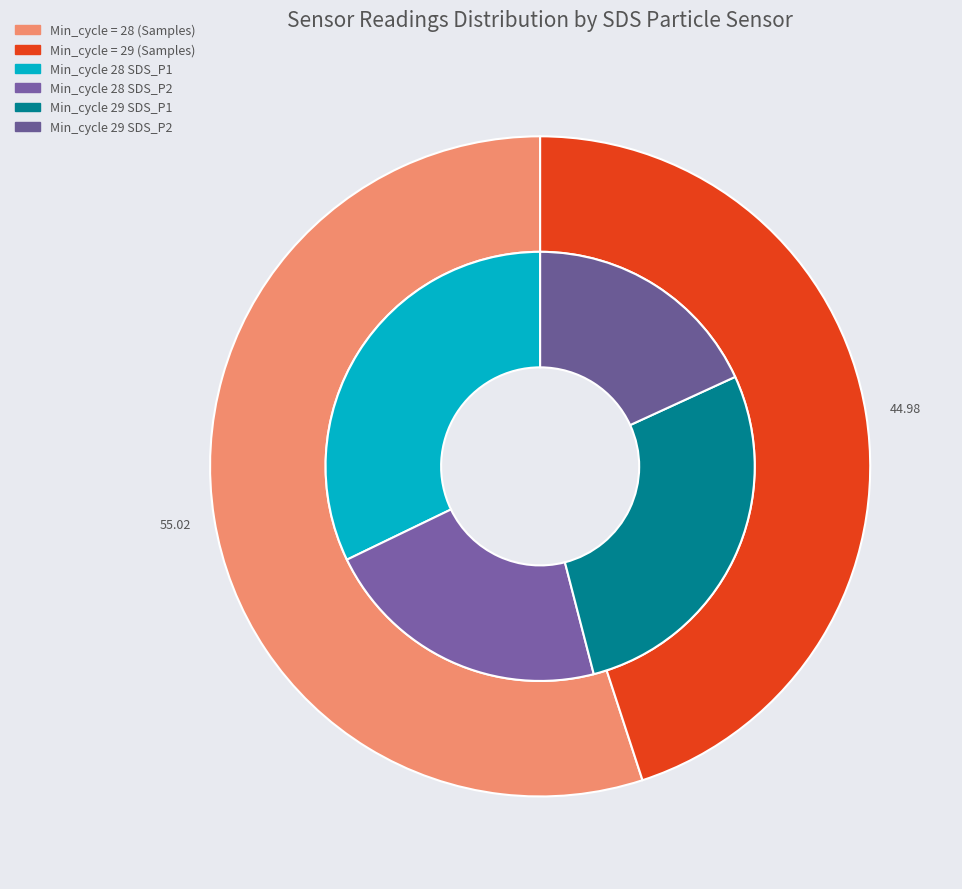

At 14, list the series in order from smallest to largest.

SDS_P2, SDS_P1